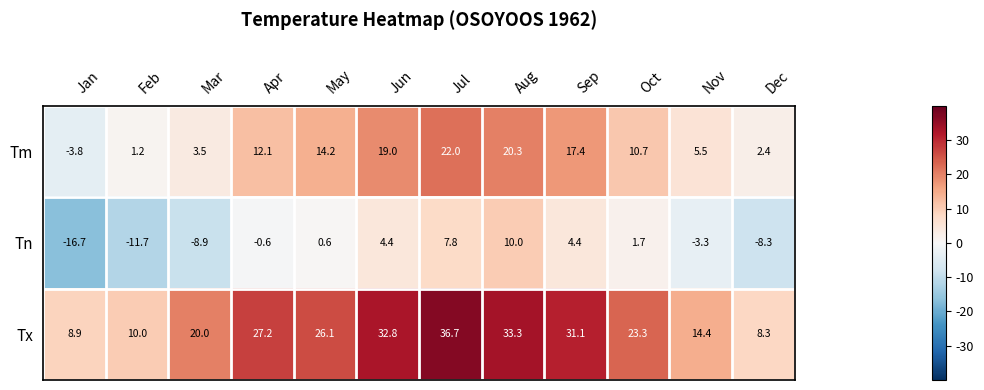

At which category does the chart reach its minimum across all series?

Jan